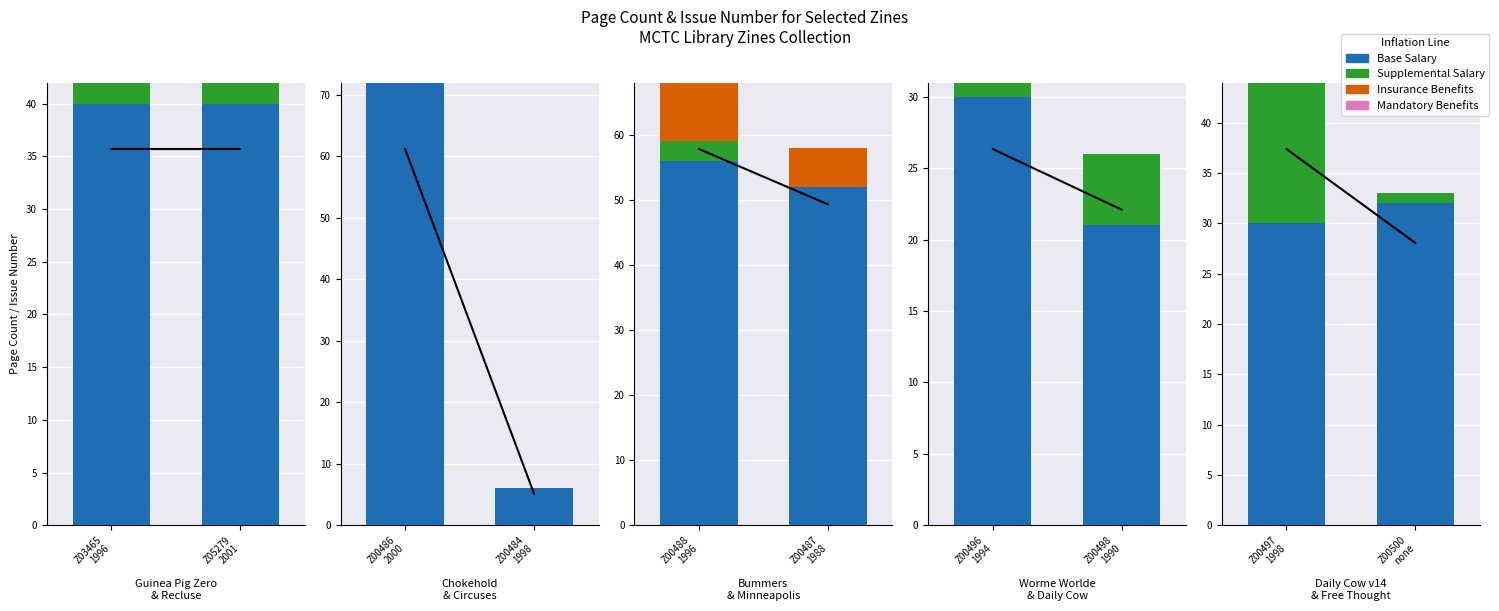

Which has a higher value, Z00497 1998 or Z00500 none?

Z00500 none